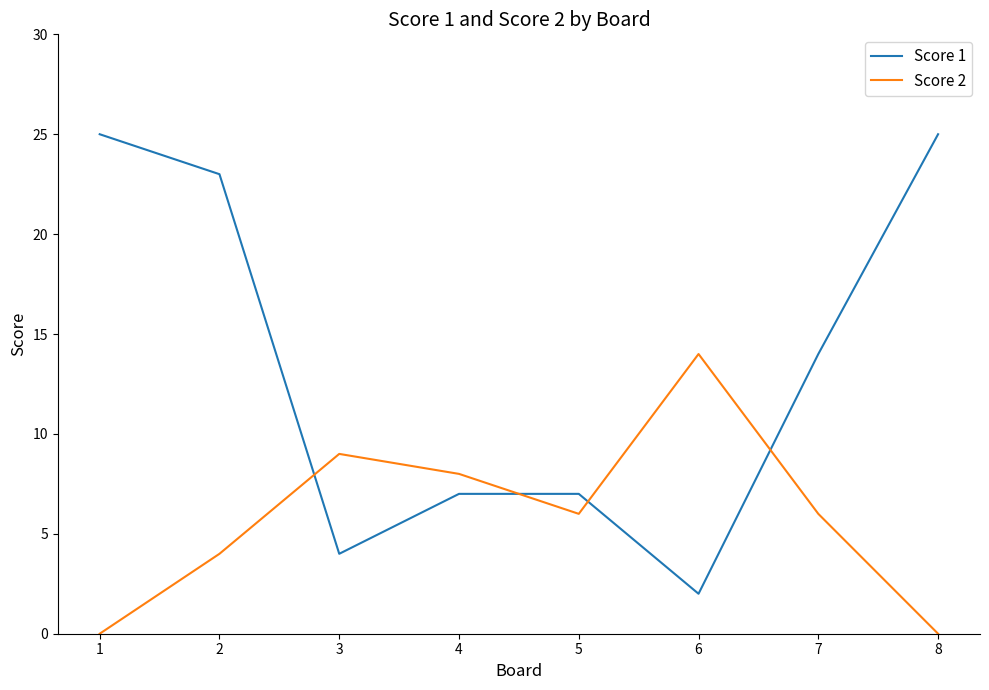

At which label does Score 2 first exceed 6?

3